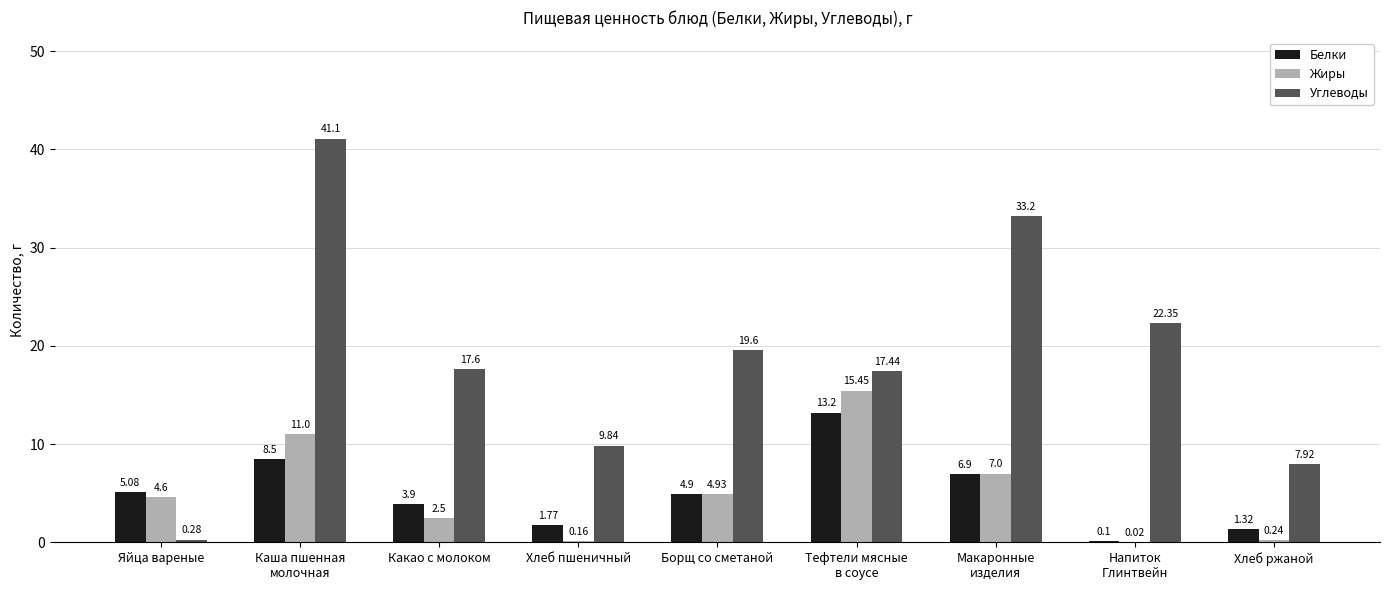

Where does the Углеводы series first go above 17?

Каша пшенная
молочная